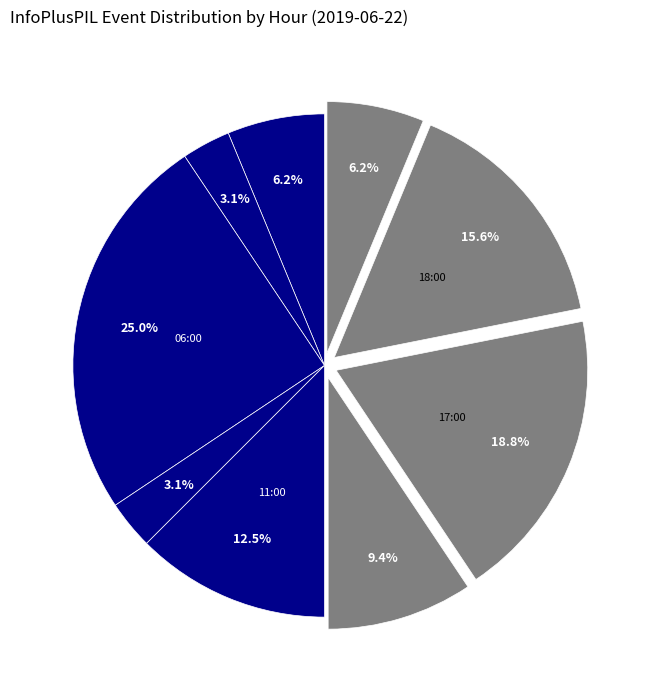

How many slices are in this pie chart?

9